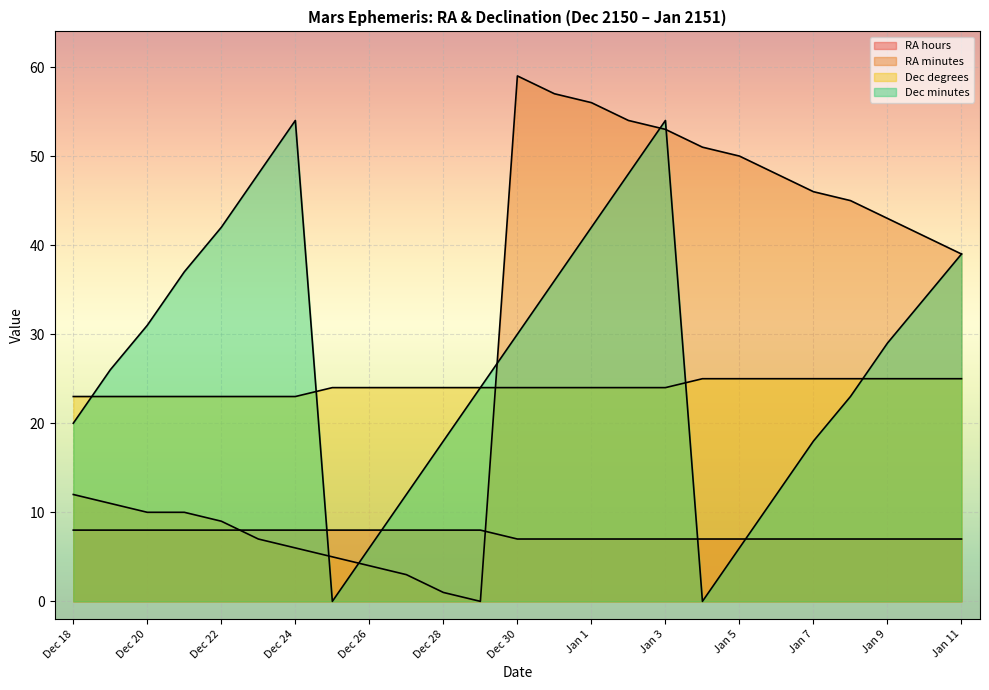

True or false: Dec degrees has more than 0 interior local peaks.

False